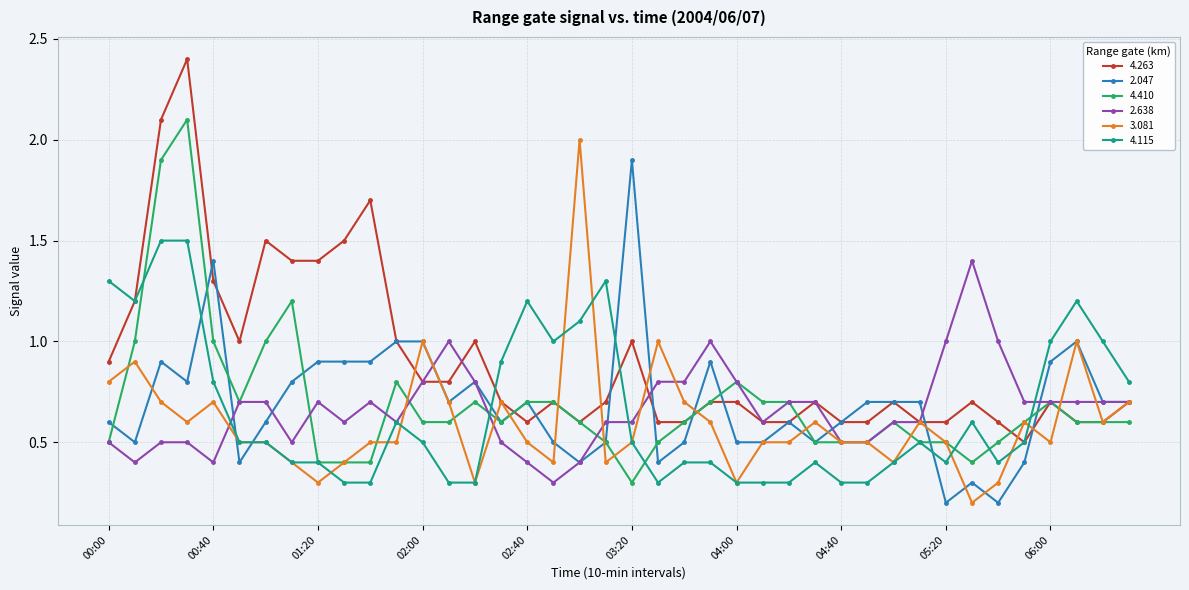

Which series has the largest range (max minus min)?

4.263